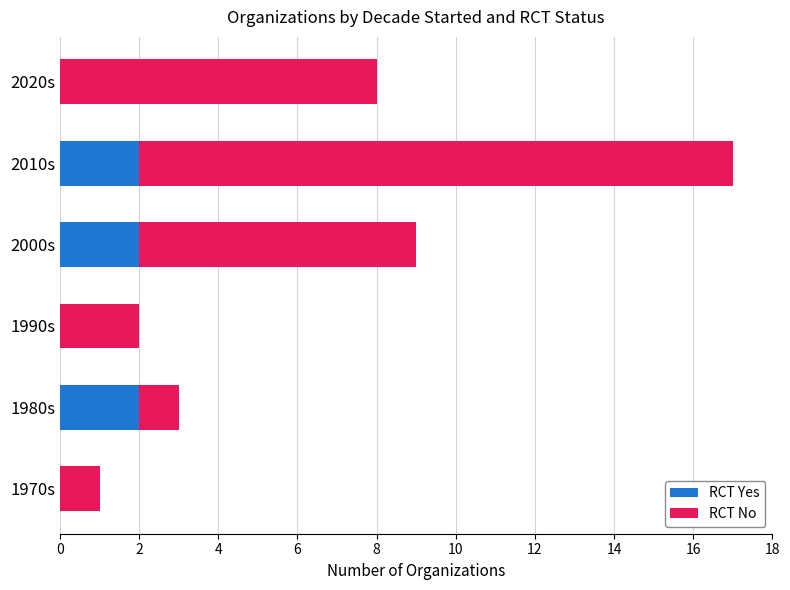

True or false: RCT Yes has a value of -1 at 1970s.

False